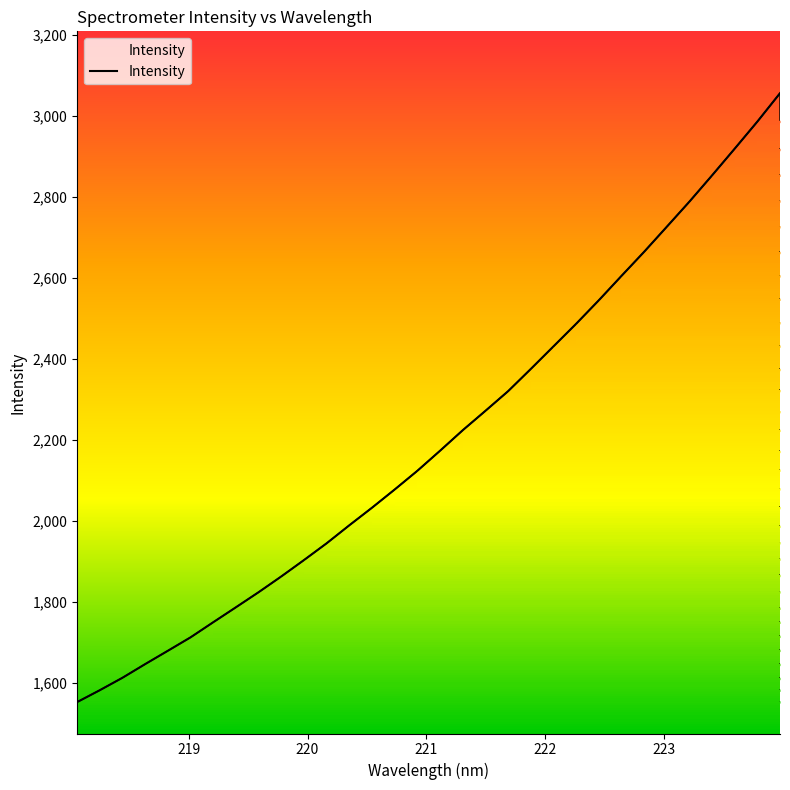

True or false: there are more than 2 points higher than both neighbors.

False